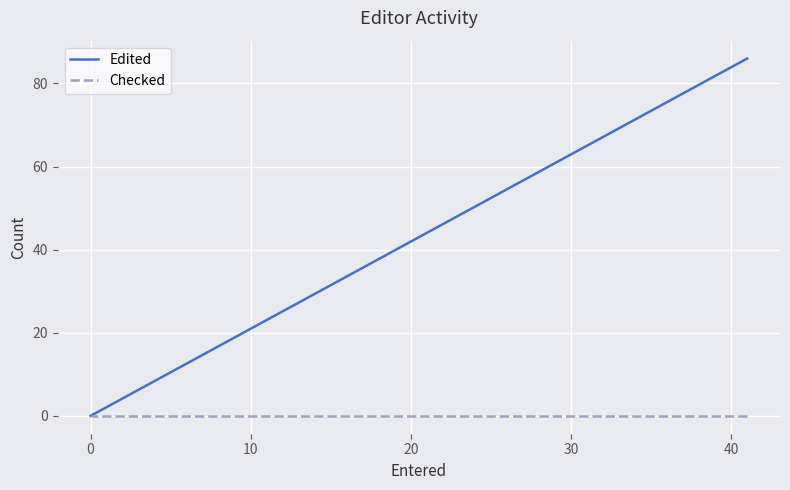

Which series has the largest range (max minus min)?

Edited